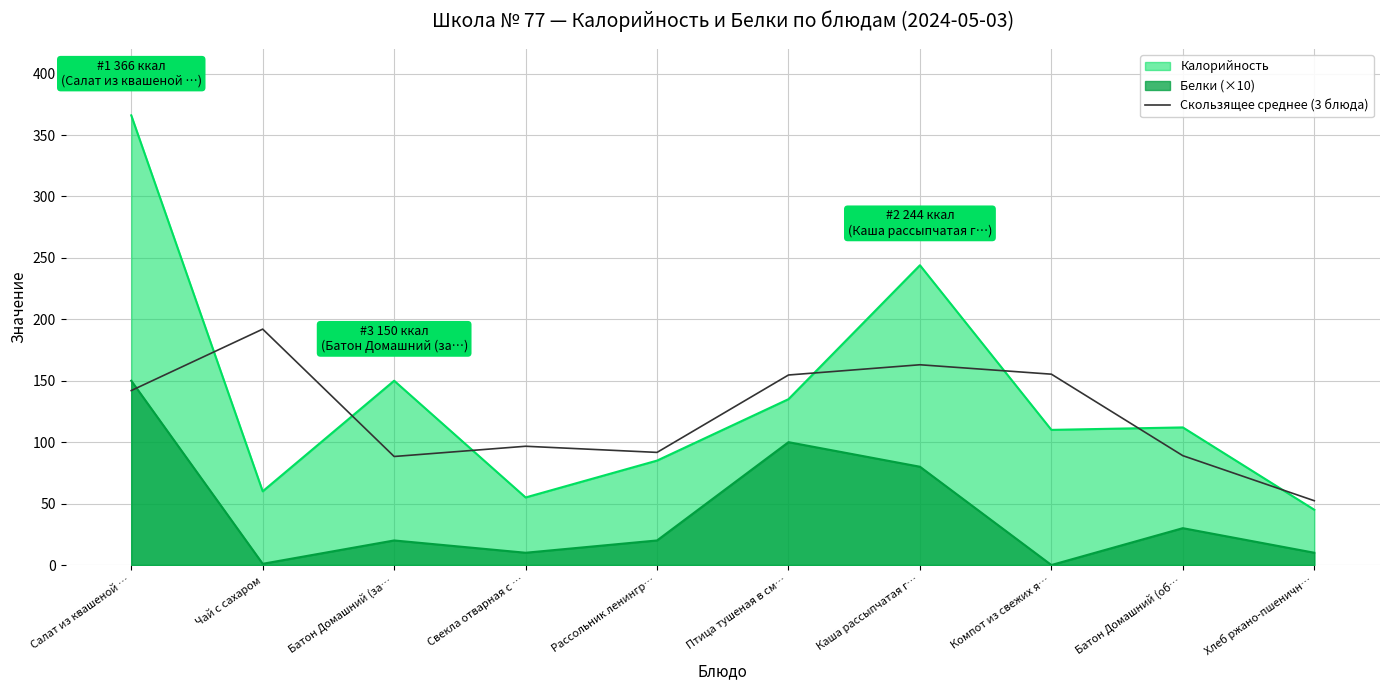

List the series in order of their peak value, lowest first.

Белки (×10), Скользящее среднее (3 блюда), Калорийность